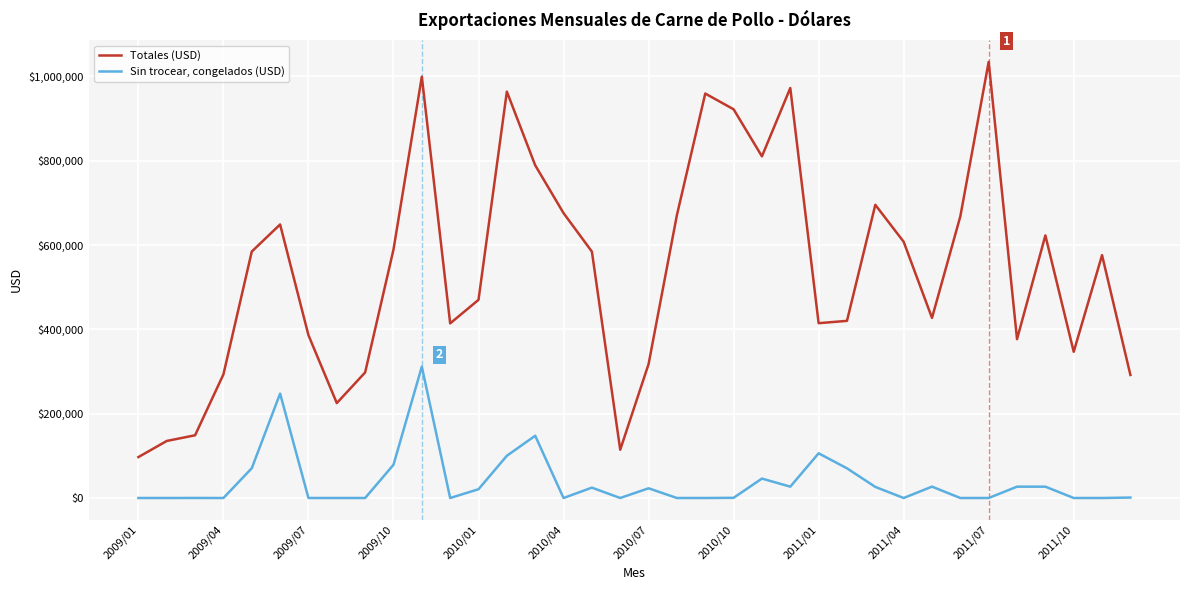

List the series in order of their overall mean, lowest first.

Sin trocear, congelados (USD), Totales (USD)